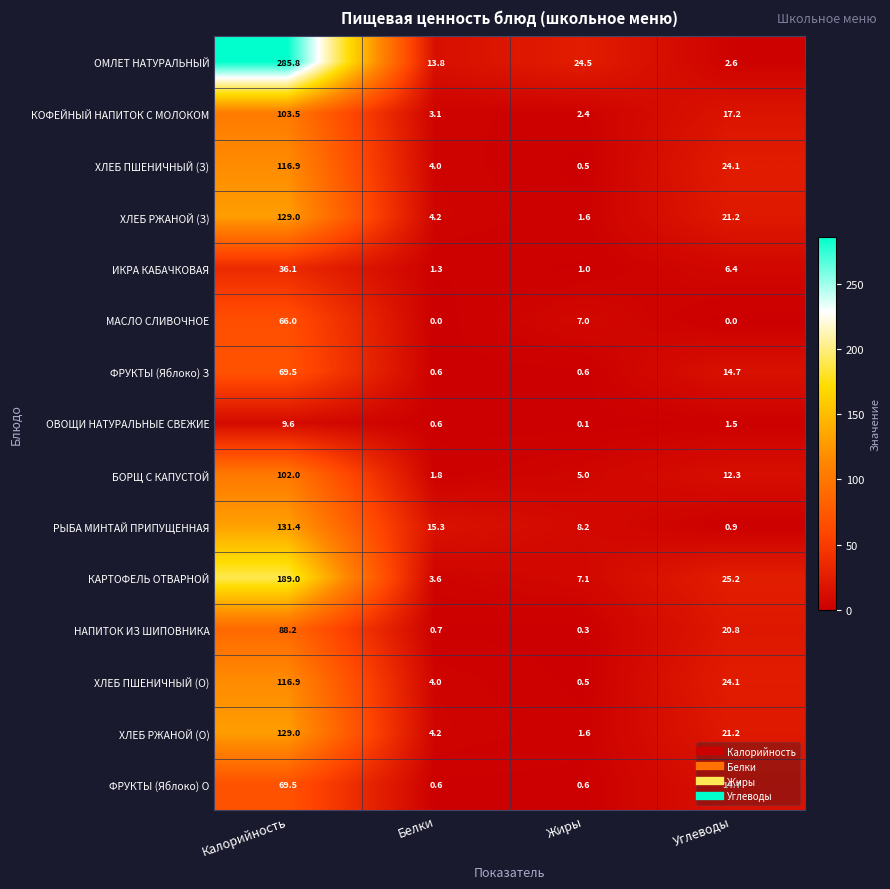

Is it true that МАСЛО СЛИВОЧНОЕ equals 20.3 at Белки?

False